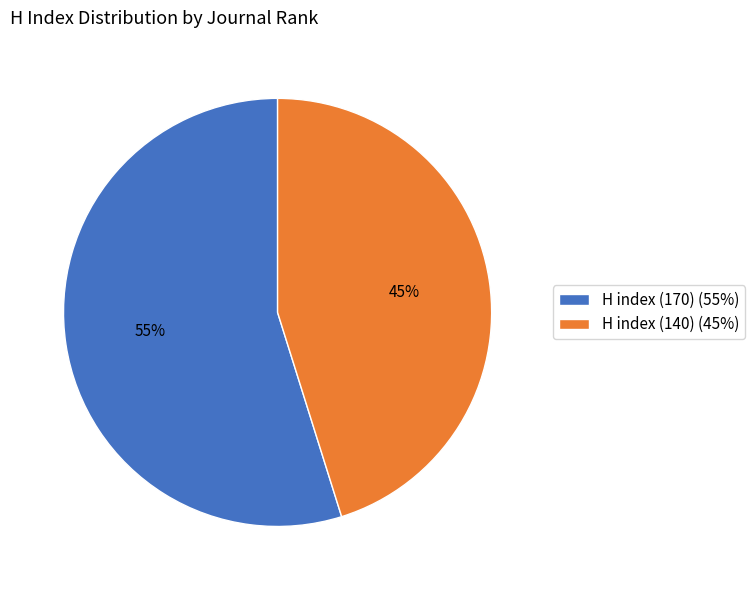

What is the smallest slice in the pie chart?

H index (140)